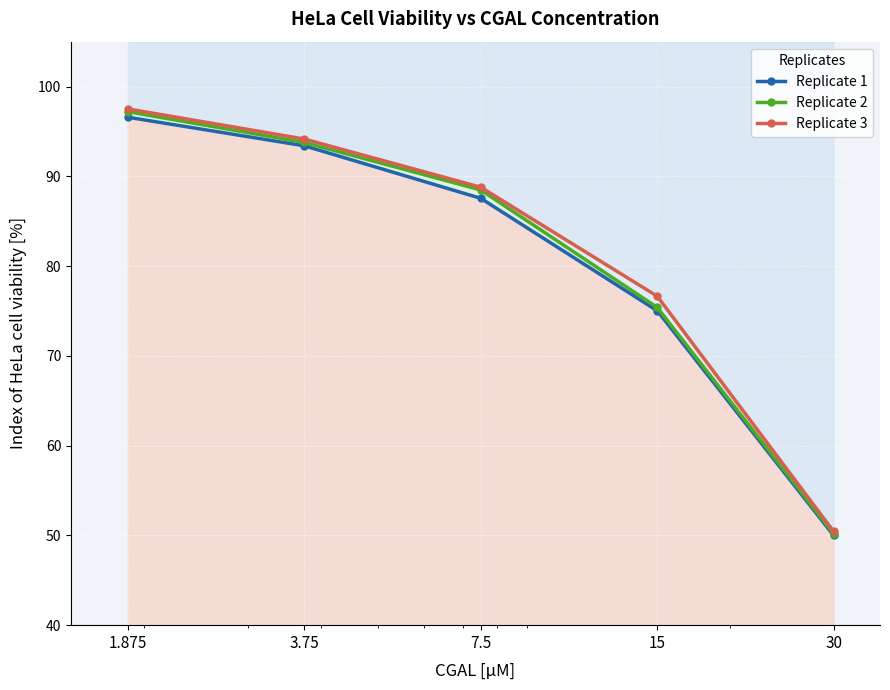

Between 3.75 and 7.5, which series saw the biggest shift?

Replicate 1